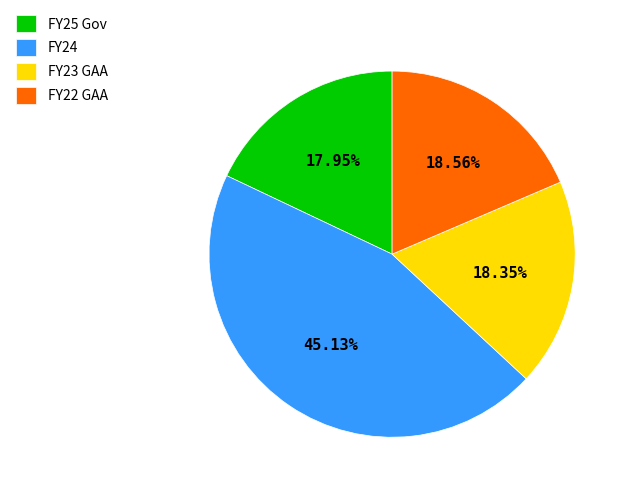

To the nearest percent, what percentage of the pie is FY25 Gov?

18%